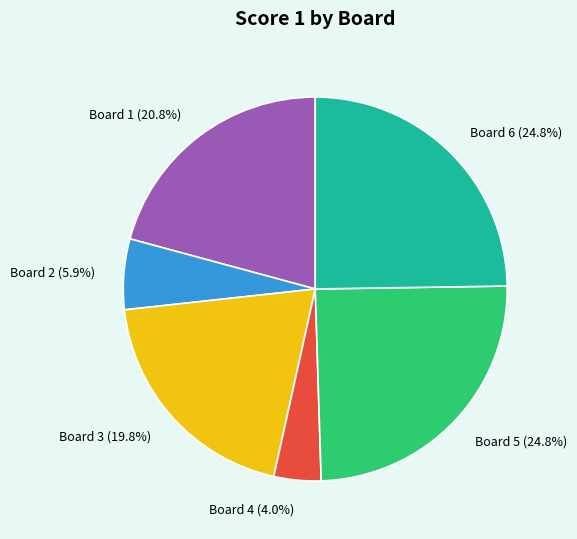

Count the number of slices in the pie.

6